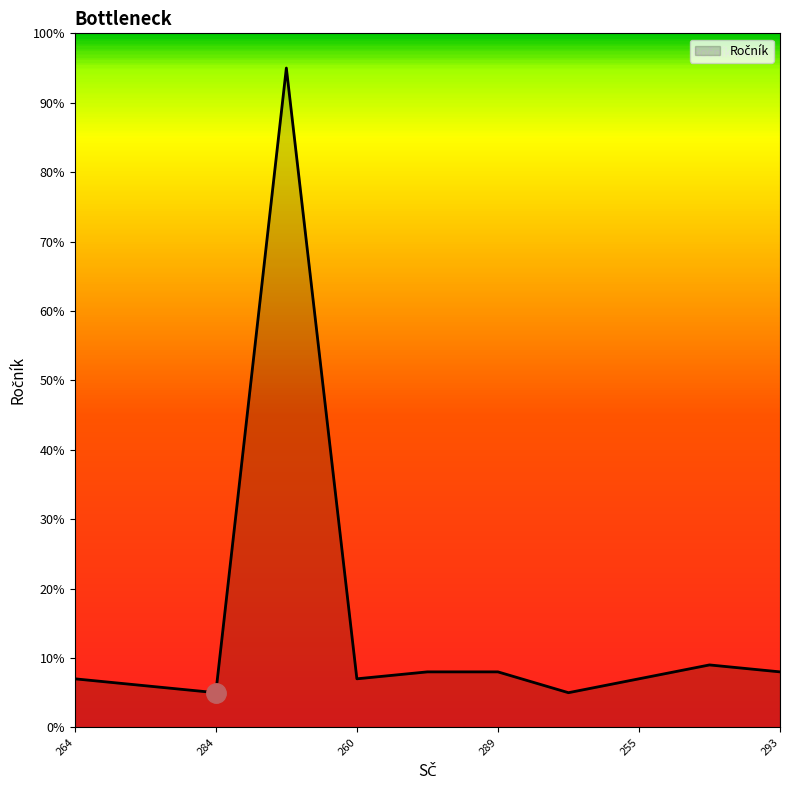

What is the difference between the maximum and minimum values?

90.0